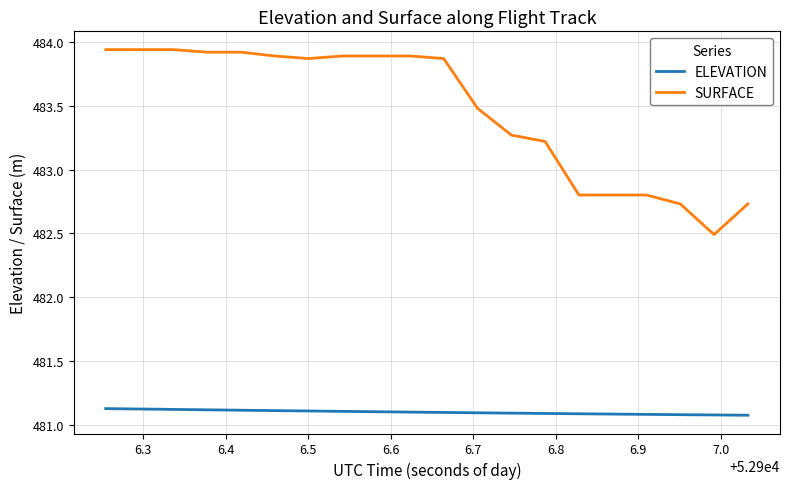

What is the lowest value of the ELEVATION series?

481.1